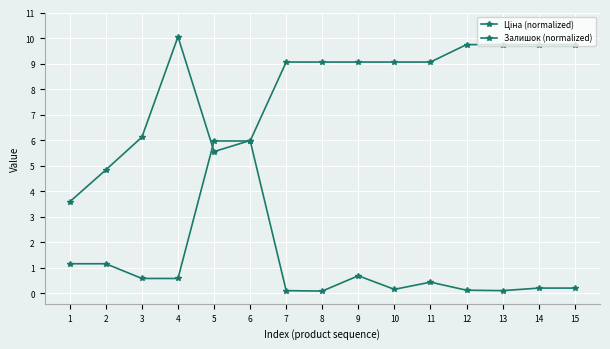

Is this an area chart (filled region under the line)?

No